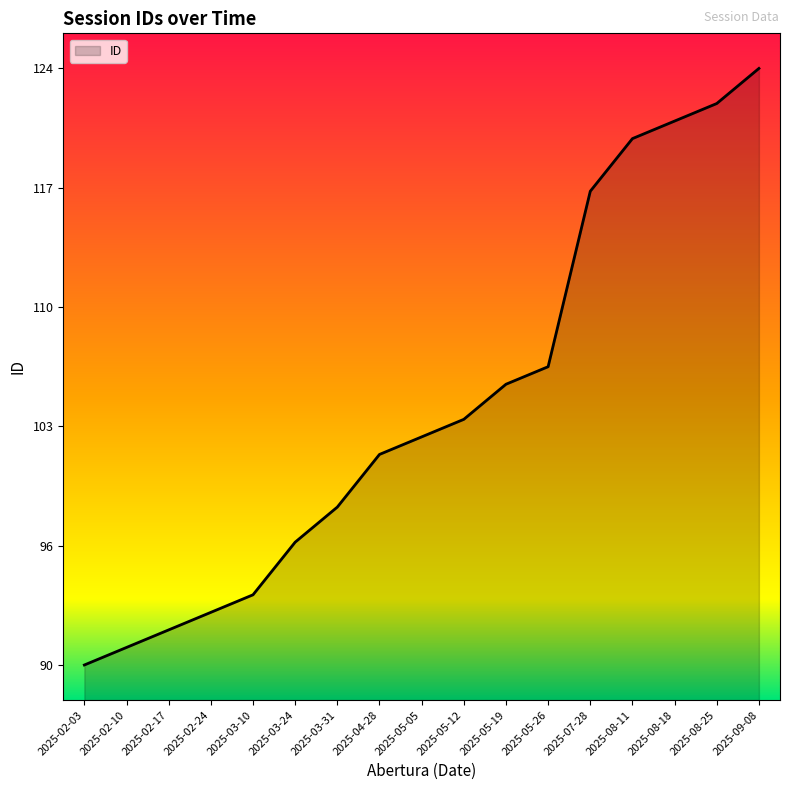

Reading left to right, transcribe all the data shown in this chart.

2025-02-03=90	2025-02-10=91	2025-02-17=92	2025-02-24=93	2025-03-10=94	2025-03-24=97	2025-03-31=99	2025-04-28=102	2025-05-05=103	2025-05-12=104	2025-05-19=106	2025-05-26=107	2025-07-28=117	2025-08-11=120	2025-08-18=121	2025-08-25=122	2025-09-08=124